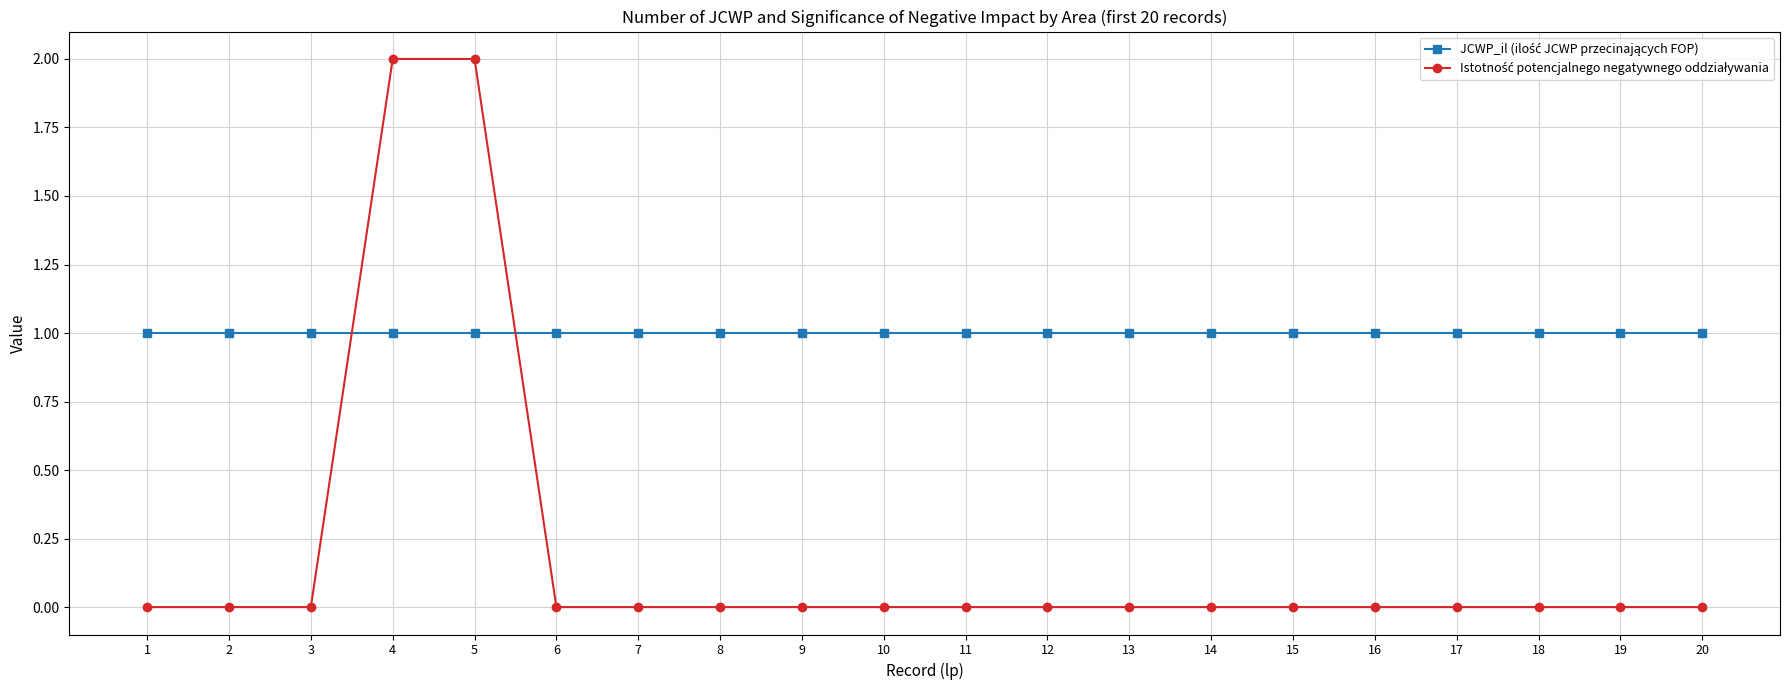

How many data points does each series have?

20